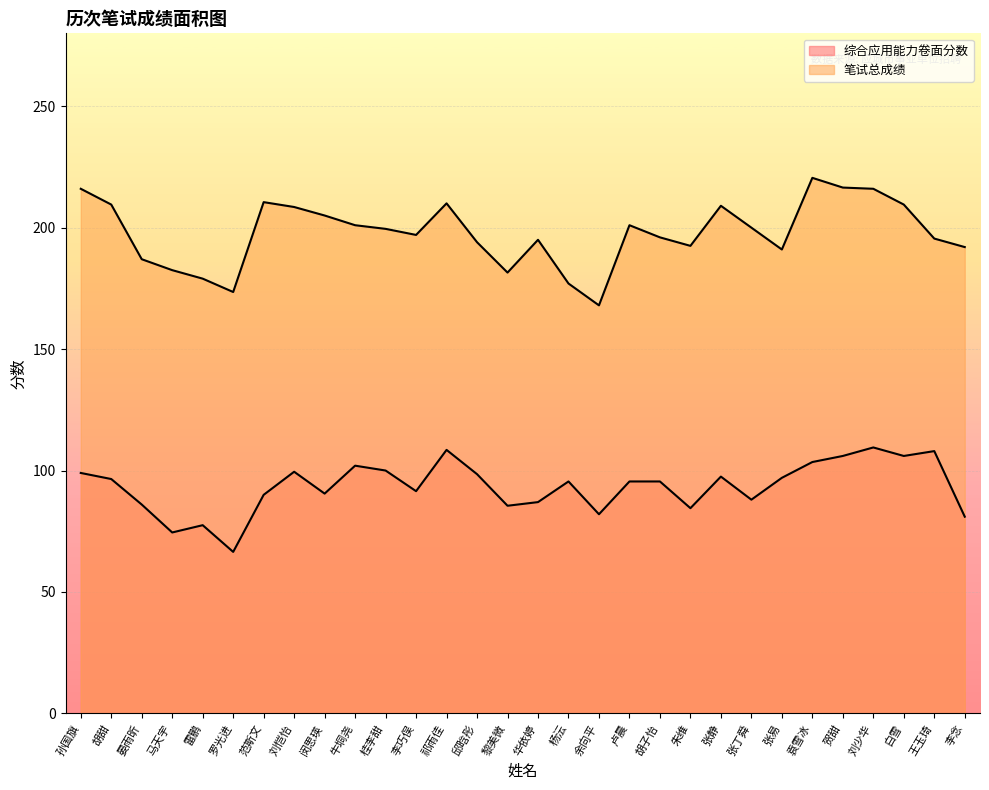

Is the value of 综合应用能力卷面分数 at 马天宇 greater than the value of 笔试总成绩 at 李念?

No